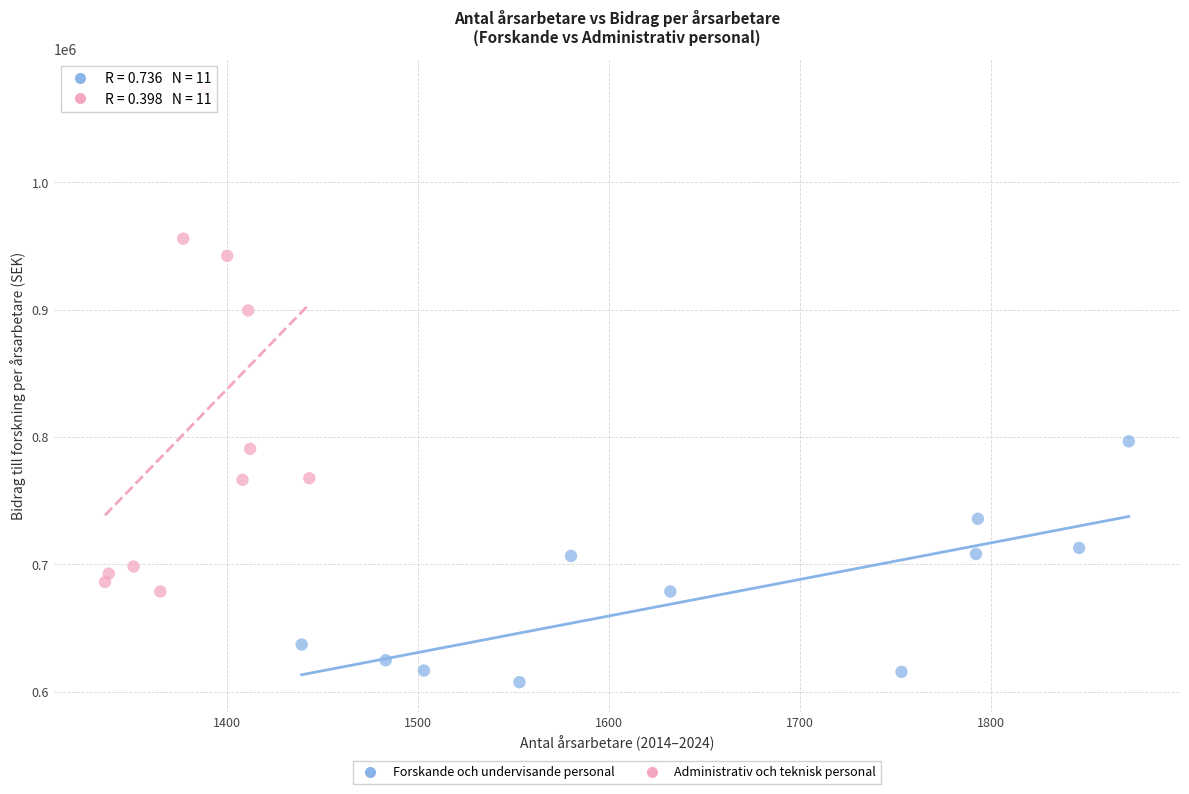

Which series contains the highest Y value?

Administrativ och teknisk personal